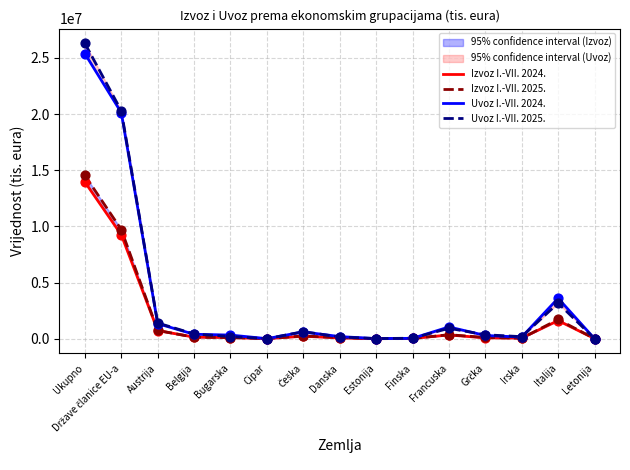

Is the value of Izvoz I.-VII. 2025. at Bugarska greater than the value of Izvoz I.-VII. 2024. at Ukupno?

No